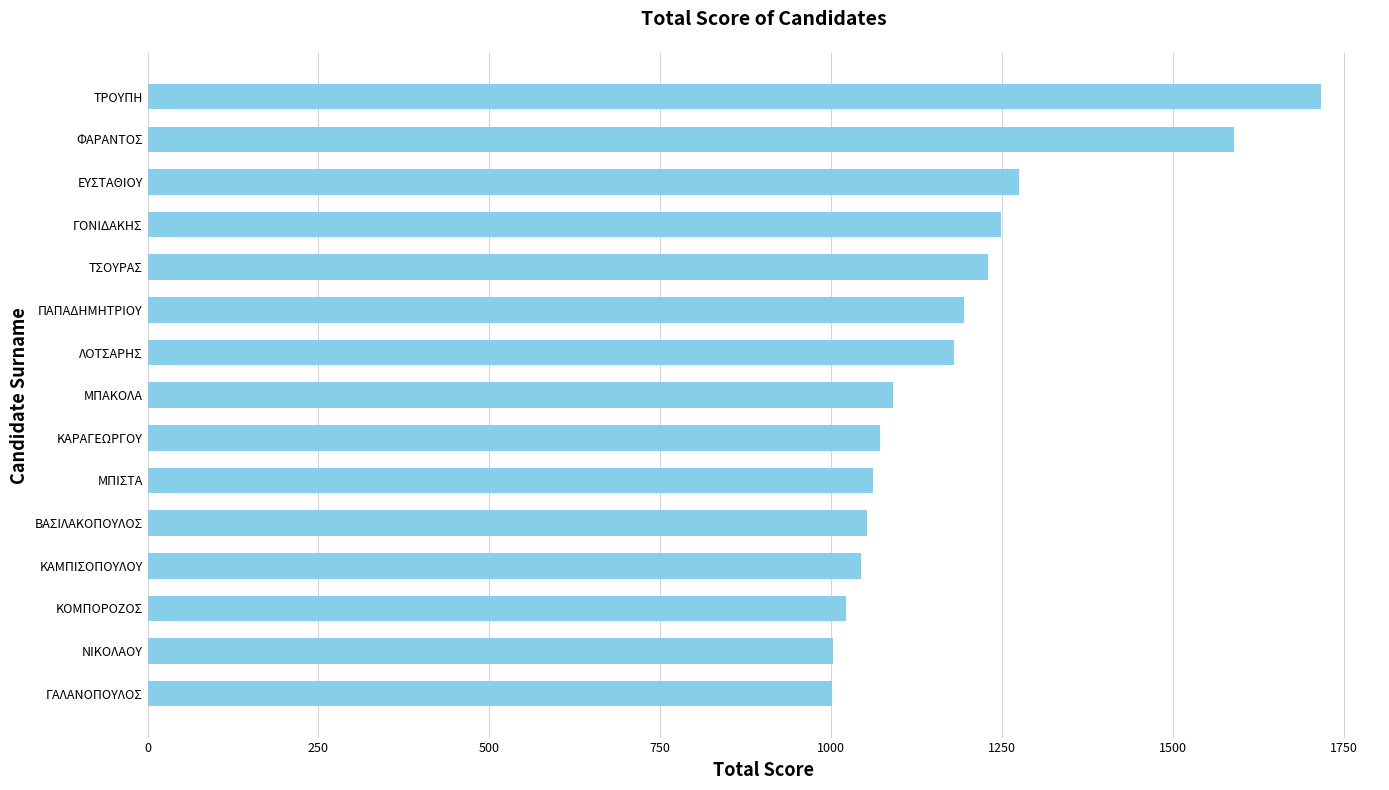

What is the ratio of the value at ΤΡΟΥΠΗ to the value at ΝΙΚΟΛΑΟΥ?

1.7